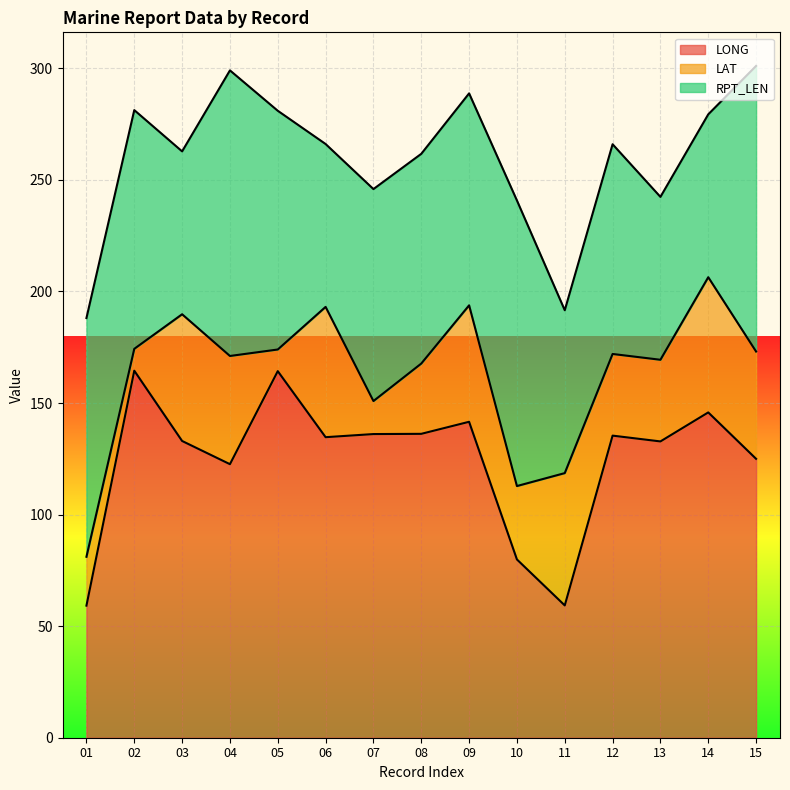

At which category does RPT_LEN reach its first local valley?

03